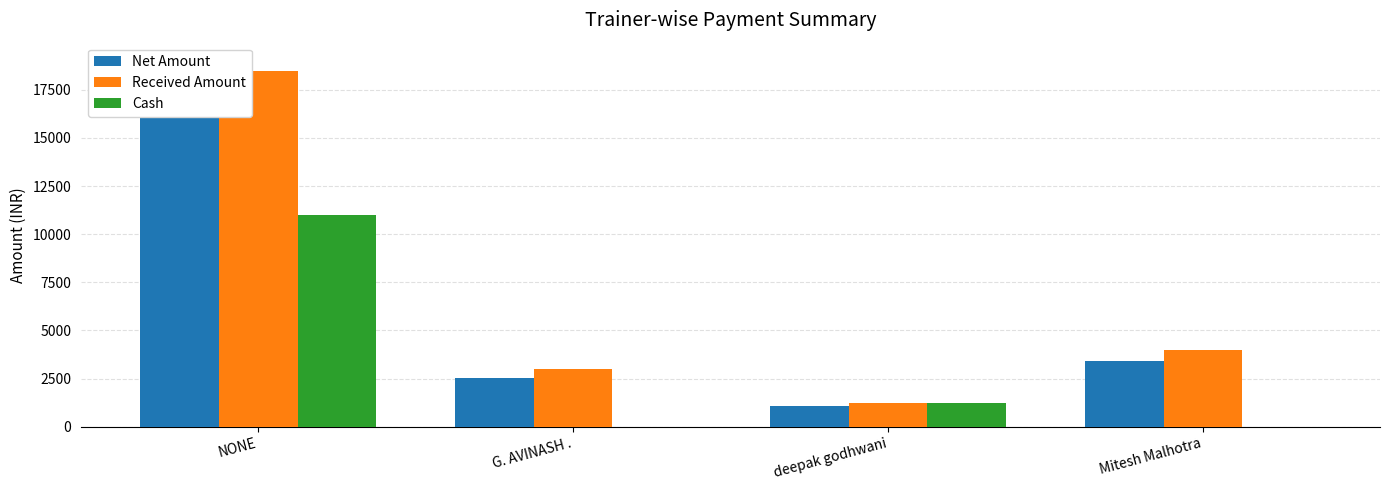

At which category is the sum across all series the highest?

NONE